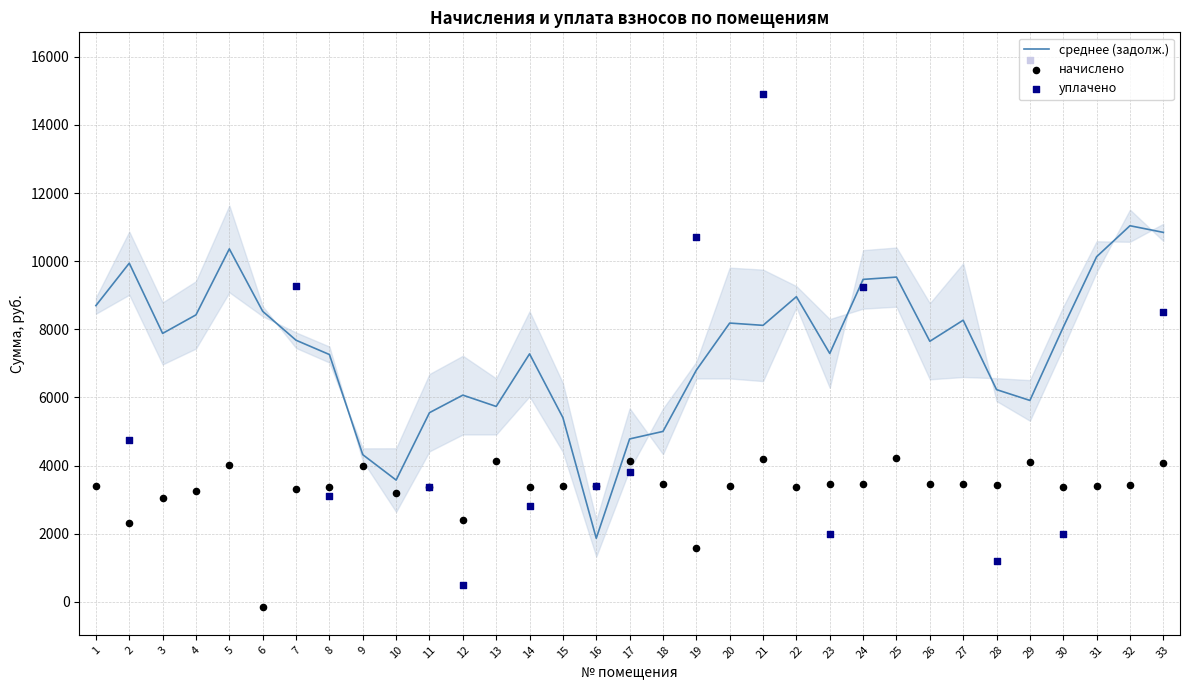

The value of среднее (задолж.) at 16 is 1865.8. True or false?

True